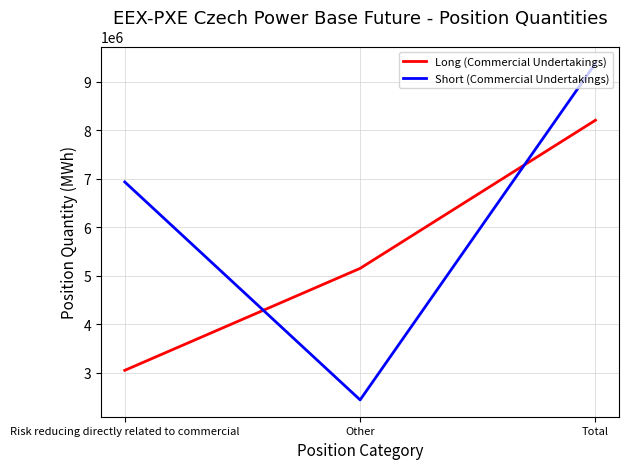

At Other, list the series in order from smallest to largest.

Short (Commercial Undertakings), Long (Commercial Undertakings)